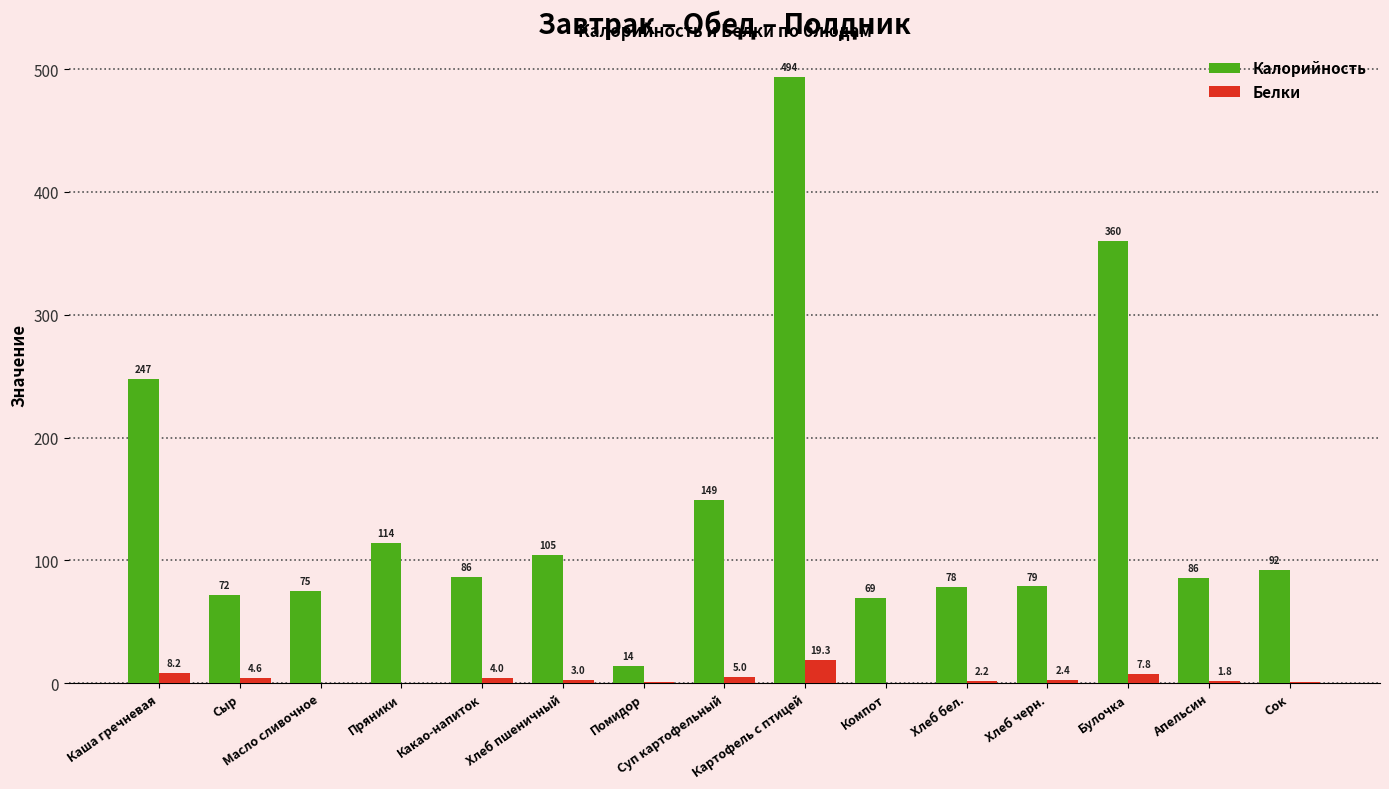

What is the highest value of the Калорийность series?

493.7